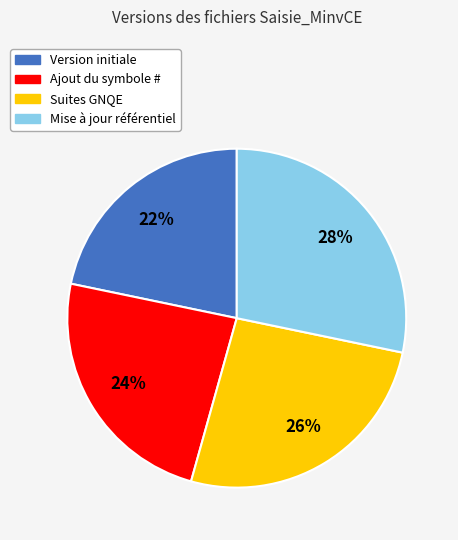

The Version initiale slice represents 22% of the pie. True or false?

True